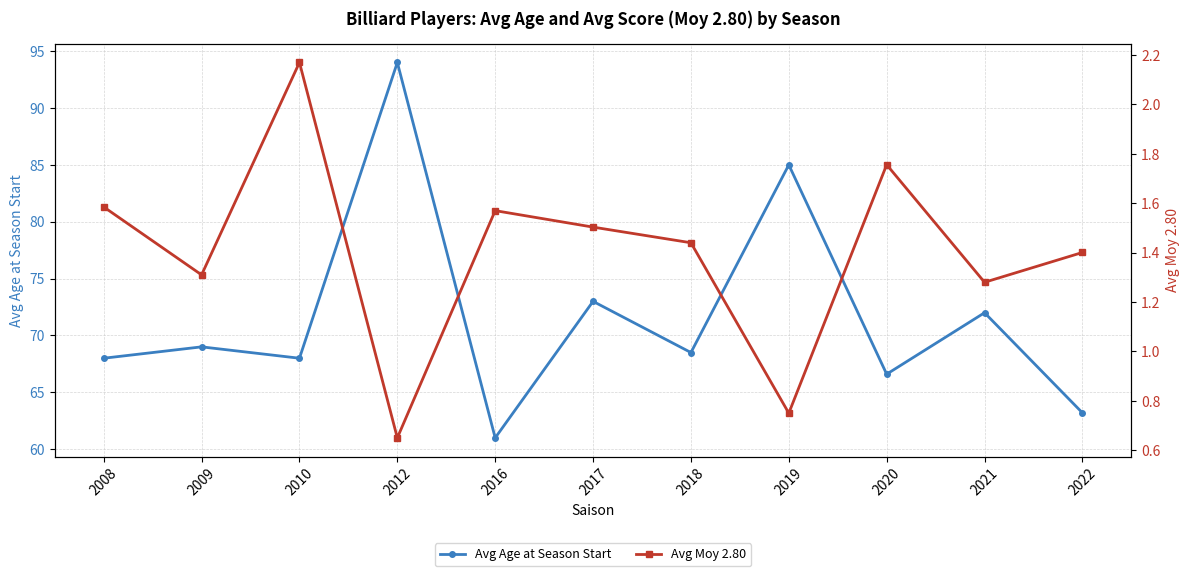

Which has a higher value, 2021 or 2012?

2012